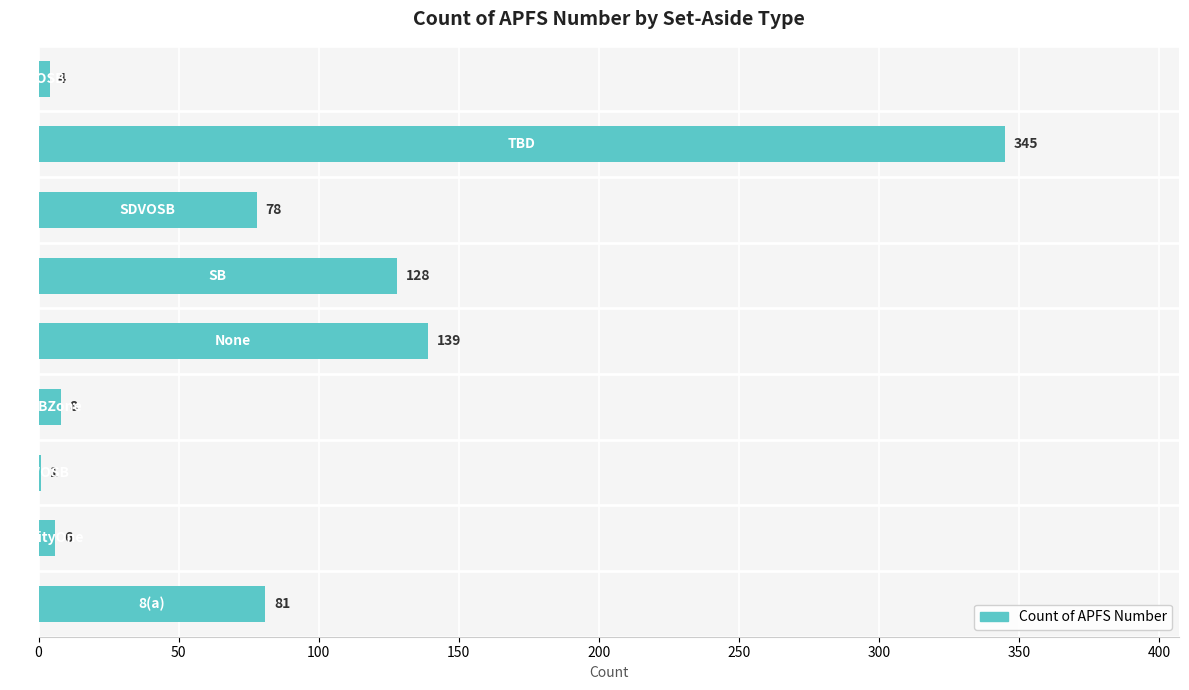

What is the greatest value displayed?

345